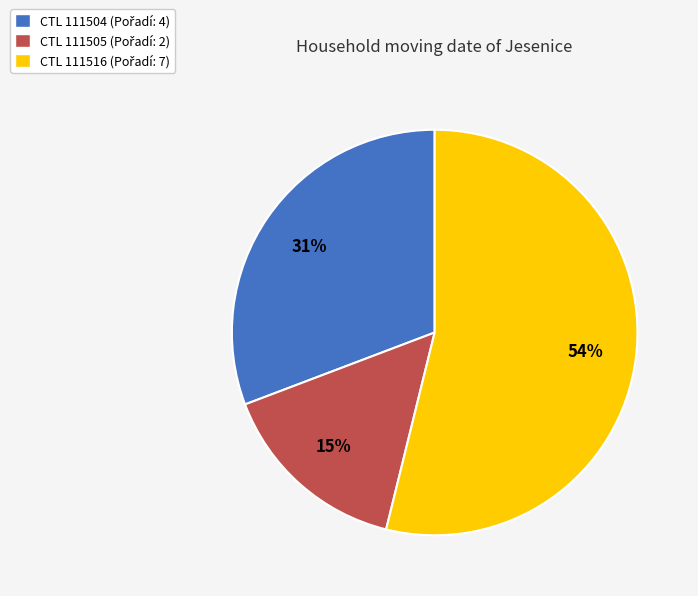

Does any single category account for the majority?

Yes